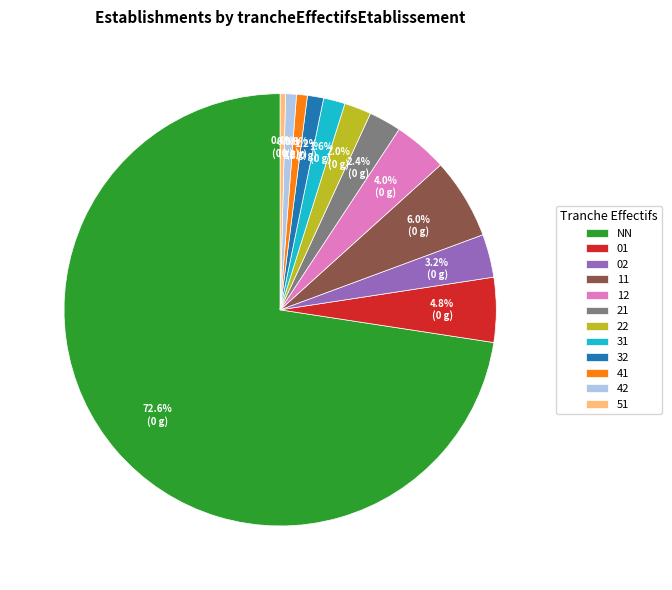

How many segments does this pie chart have?

12